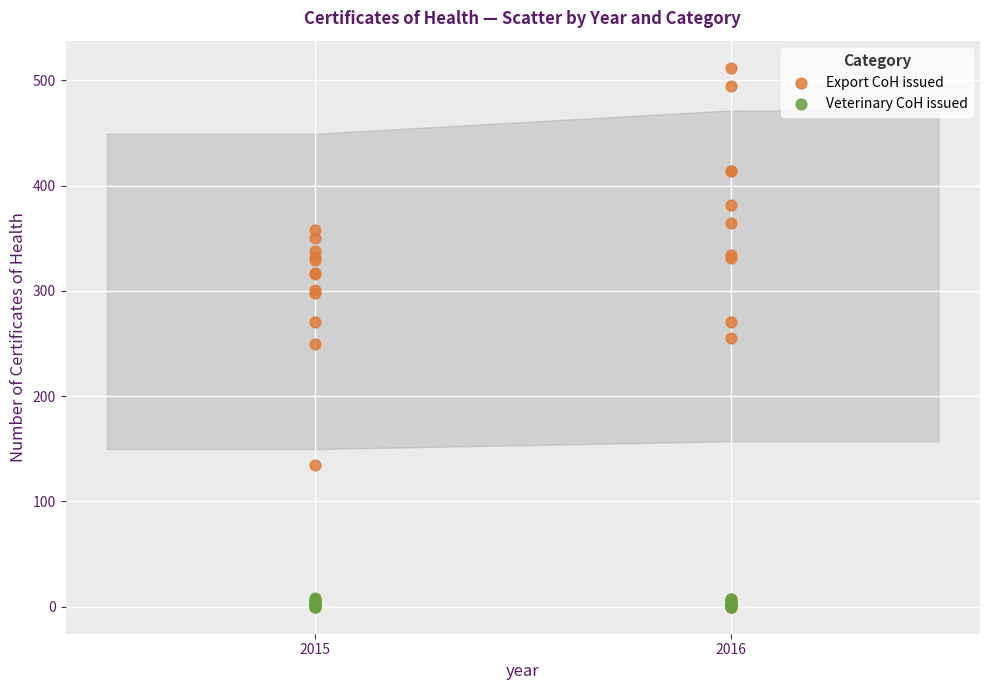

What are all the series names shown in the legend?

Export CoH issued, Veterinary CoH issued